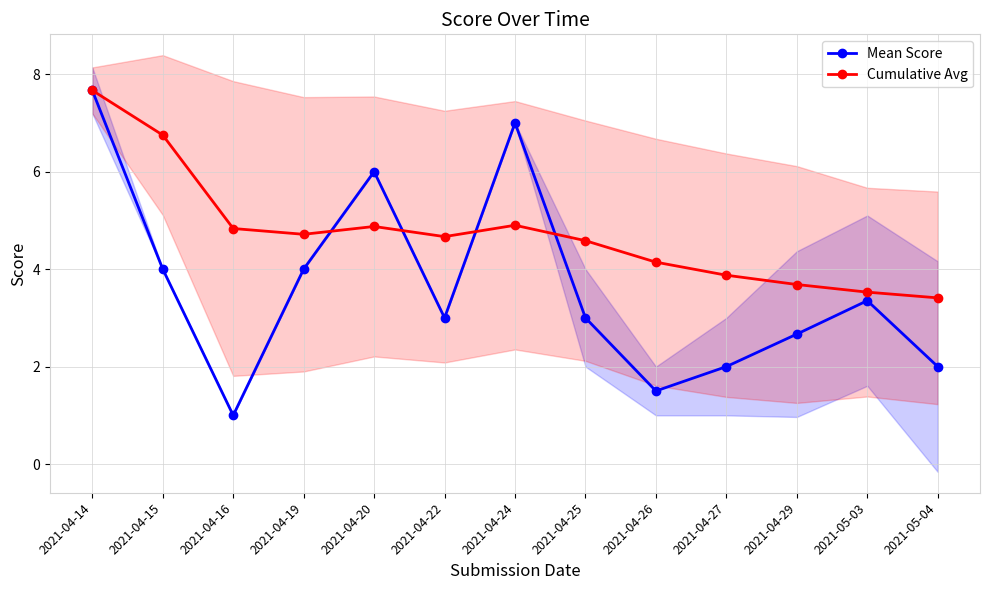

What is the minimum value for Mean Score?

1.0